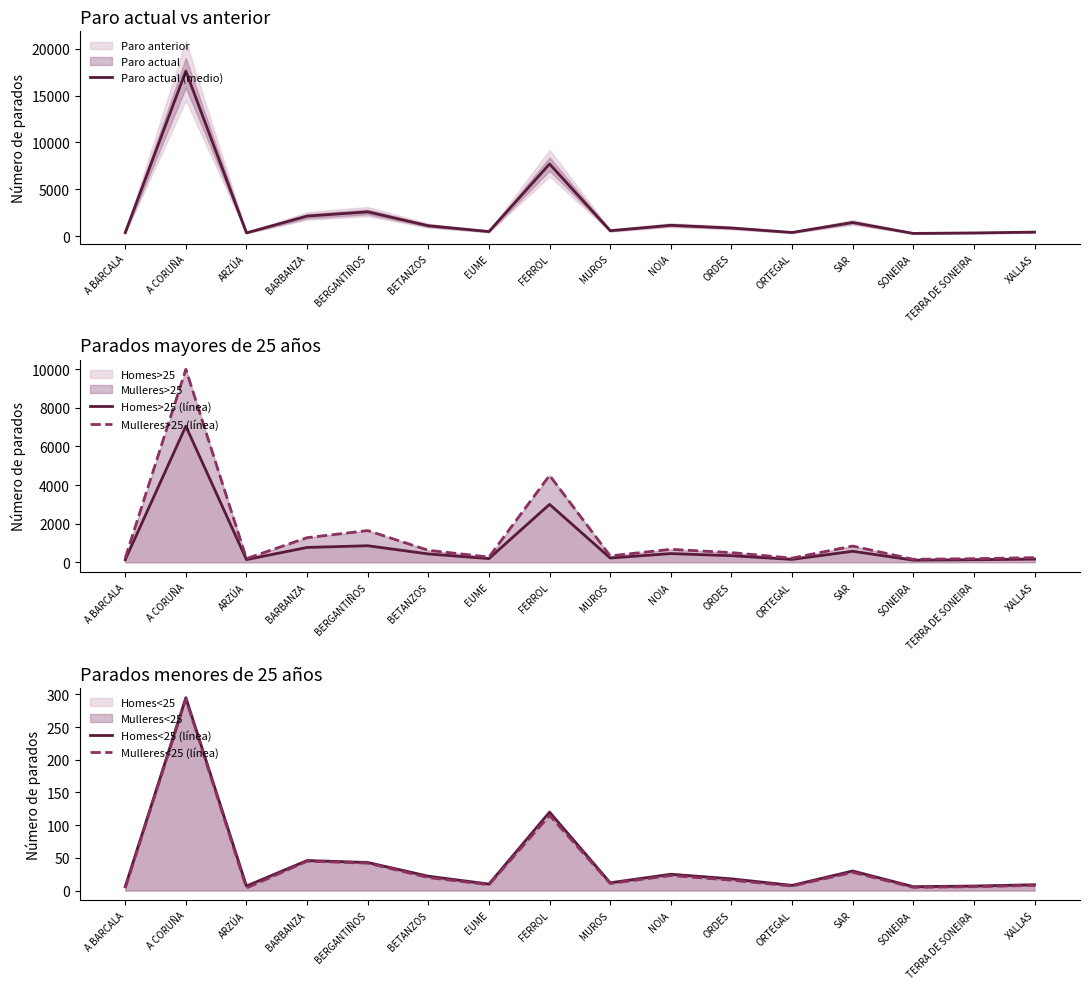

Does the chart display data point markers on the line(s)?

No